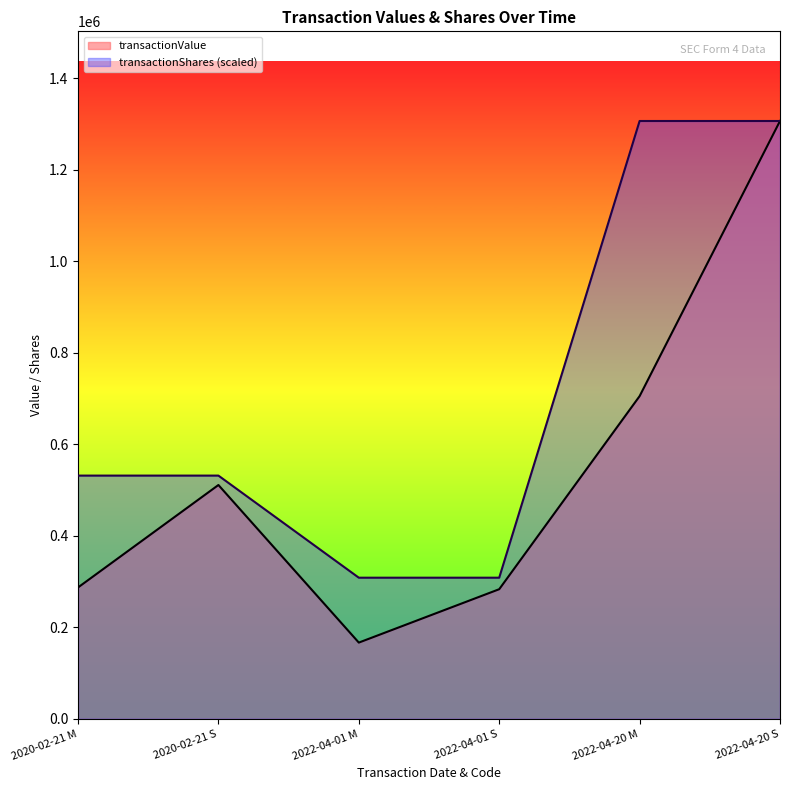

At how many categories does at least one series exceed 200576?

6